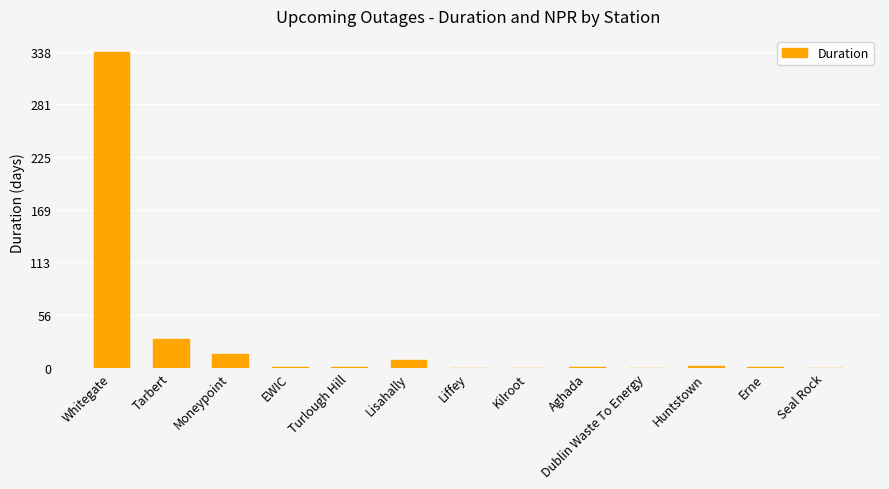

At which label is the value closest to 168?

Tarbert